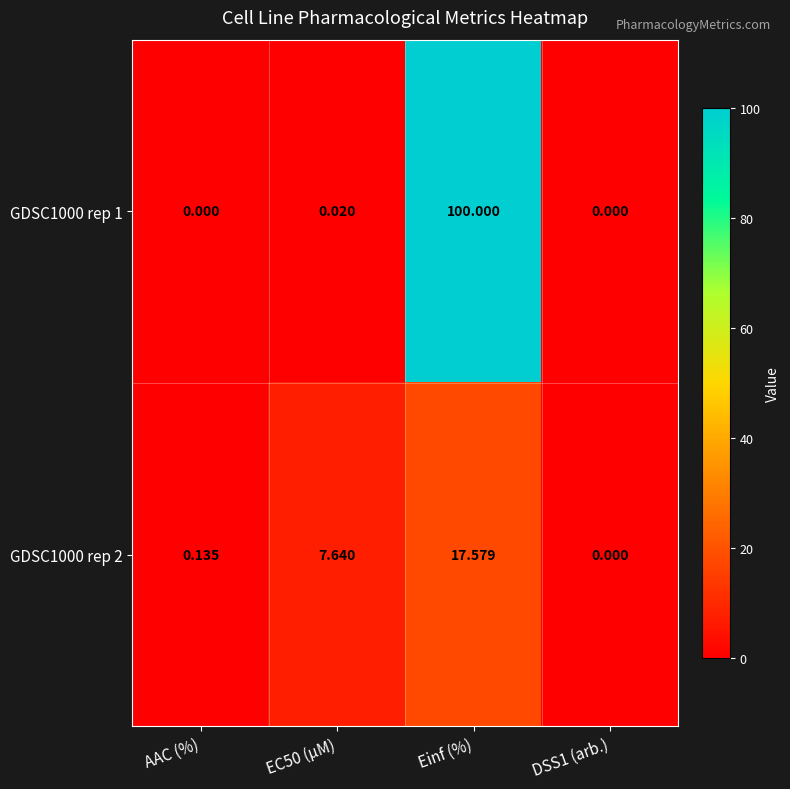

What is the total value across all series at EC50 (µM)?

7.7